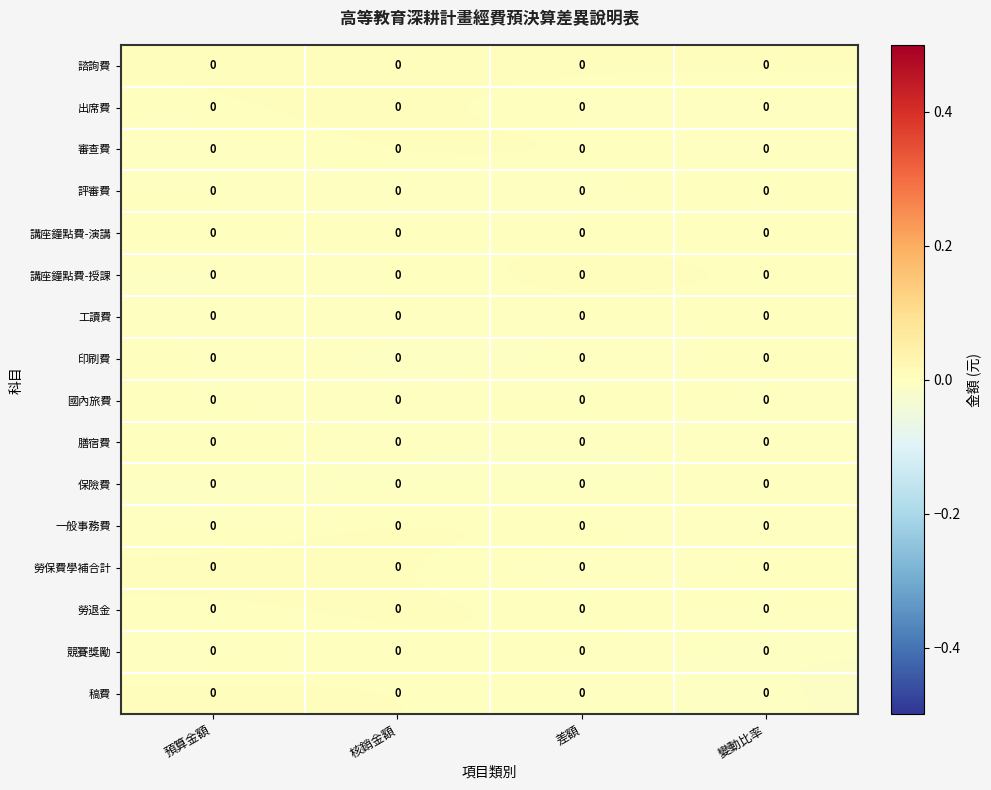

Which label corresponds to the largest value in the chart?

差額